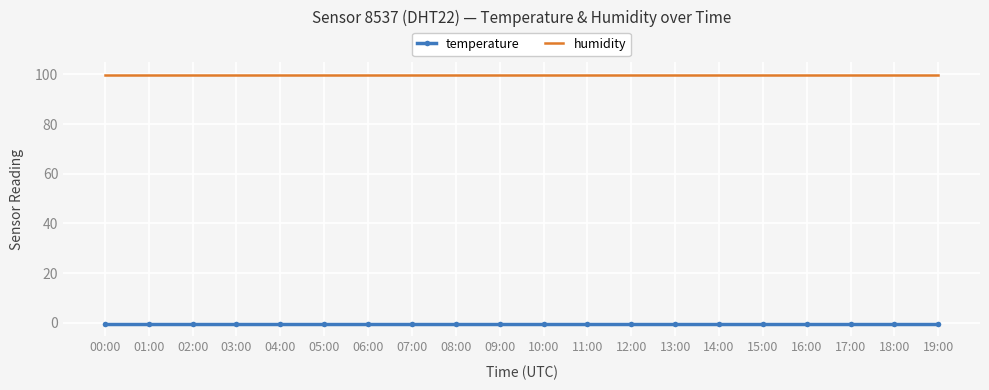

True or false: temperature and humidity cross at least once.

False